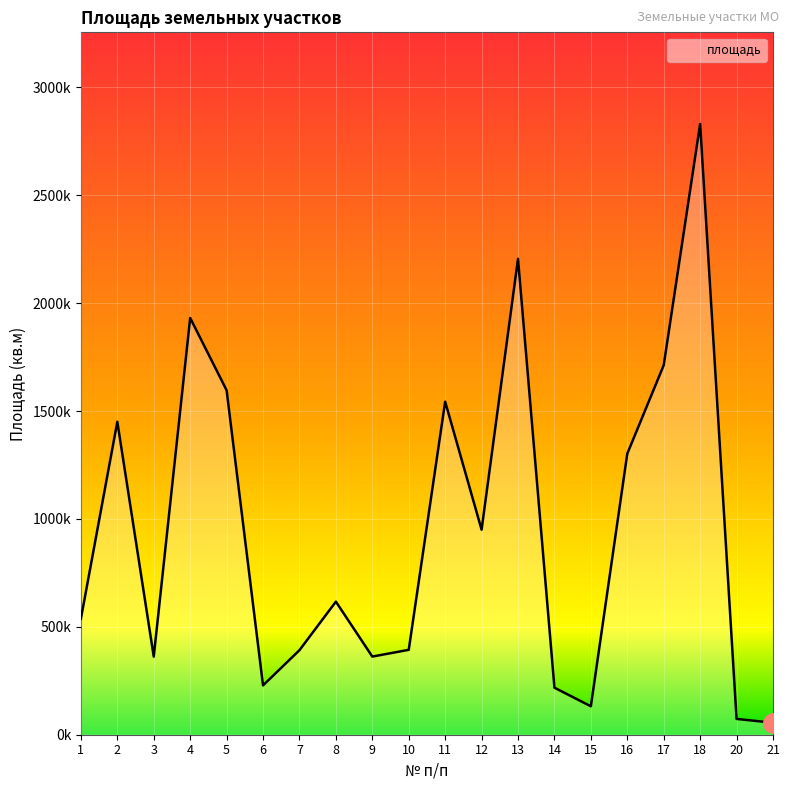

Rank the categories by value from highest to lowest.

18, 13, 4, 17, 5, 11, 2, 16, 12, 8, 1, 10, 7, 9, 3, 6, 14, 15, 20, 21